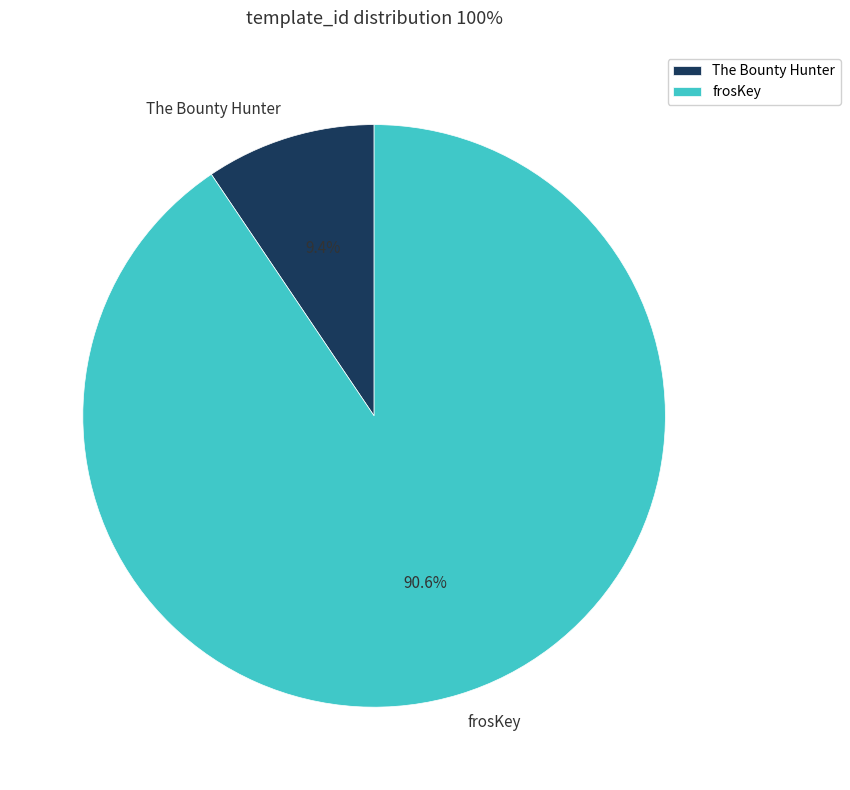

How many slices are in this pie chart?

2